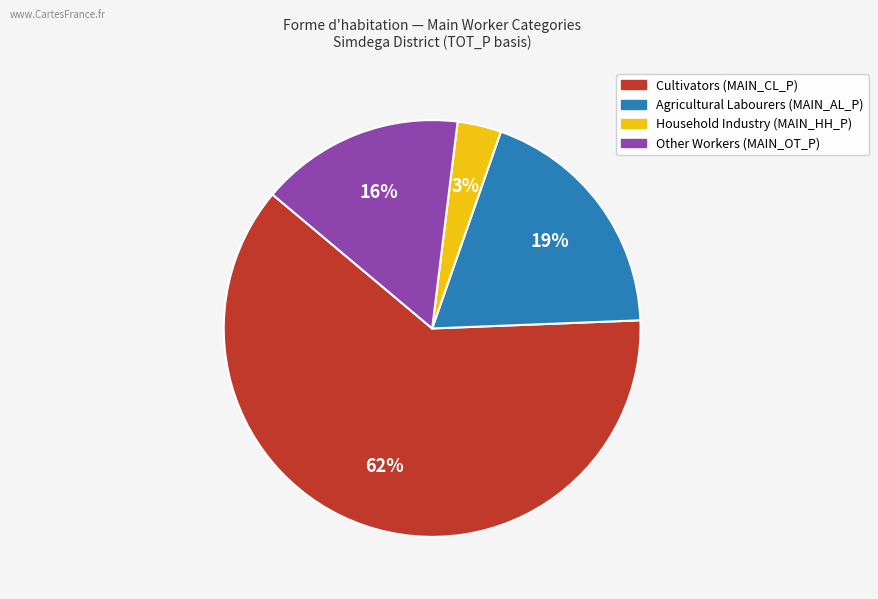

Does any single category account for the majority?

Yes